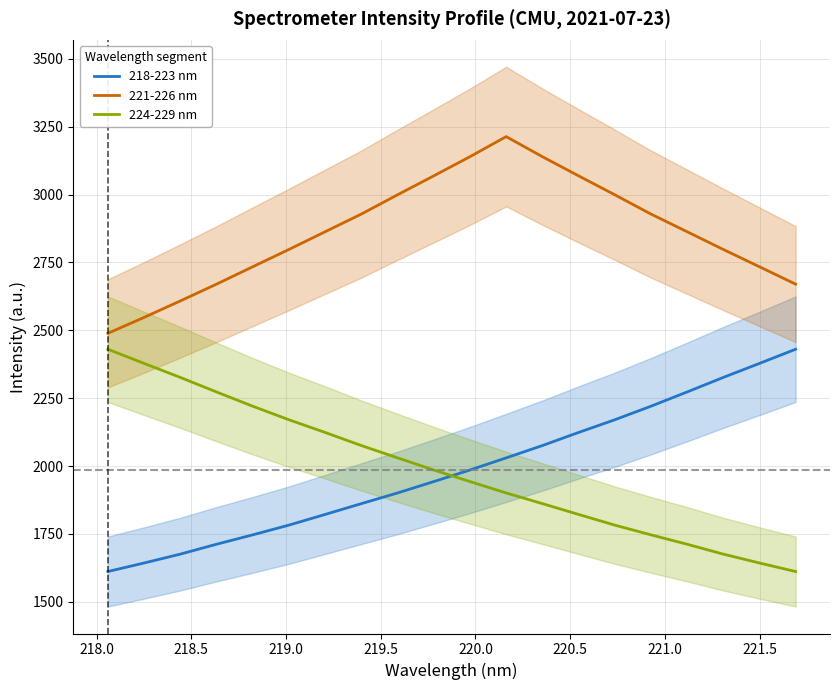

What is the average value of the 218-223 nm series?

1985.6